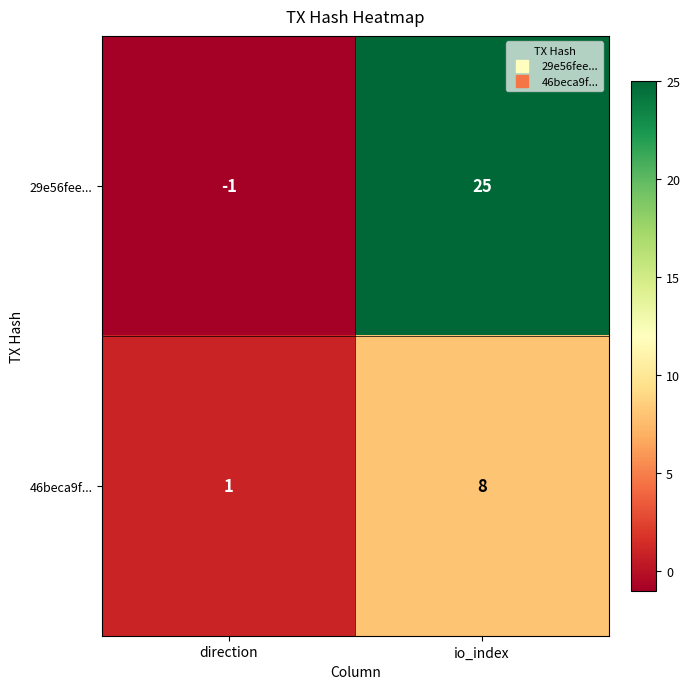

Which series has the largest range (max minus min)?

29e56fee...